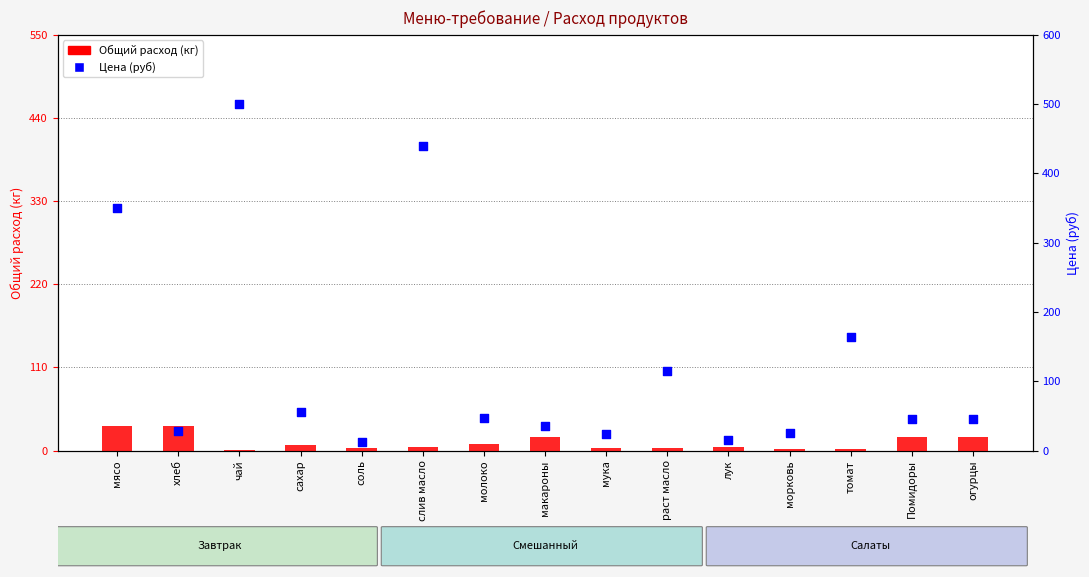

At how many categories does at least one series exceed 50?

6